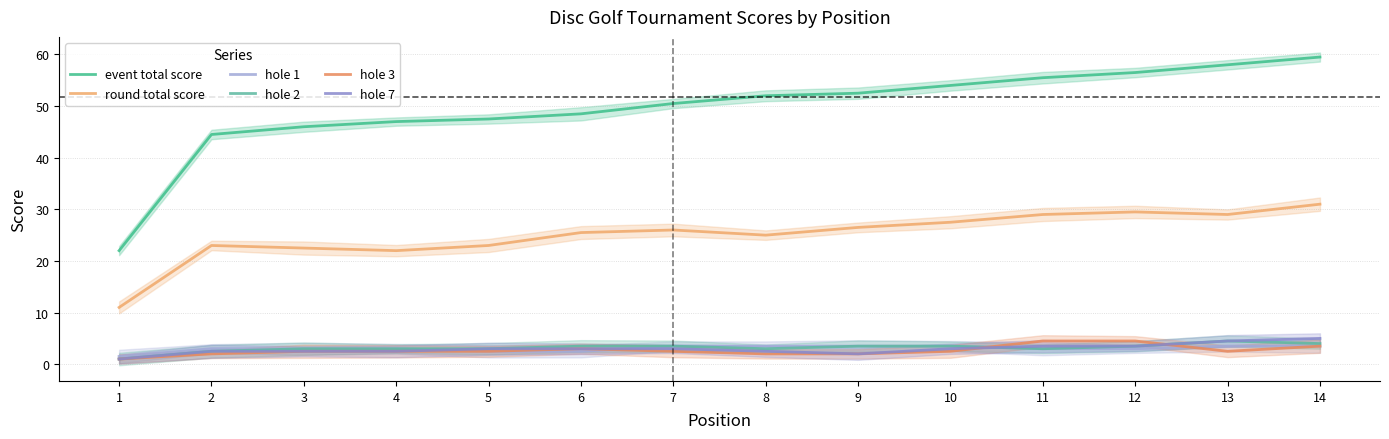

At which category does the chart reach its minimum across all series?

1